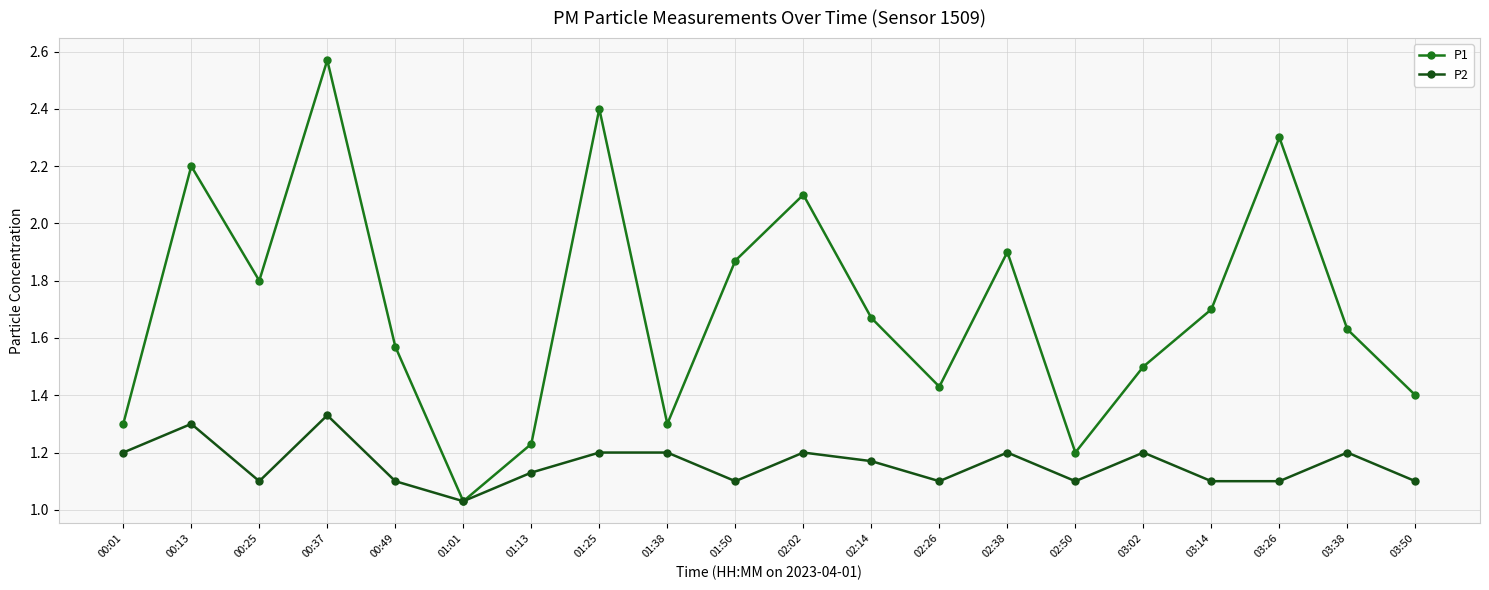

At which category does P1 reach its first local peak?

00:13